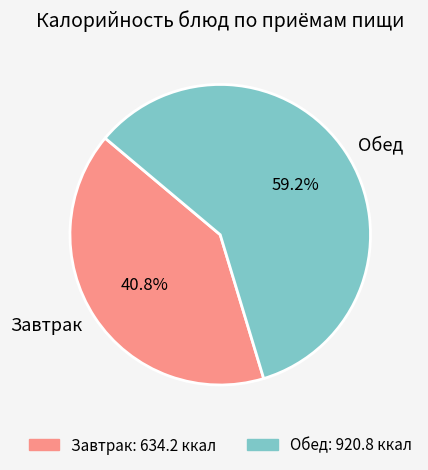

Which category has the biggest portion of the pie?

Обед